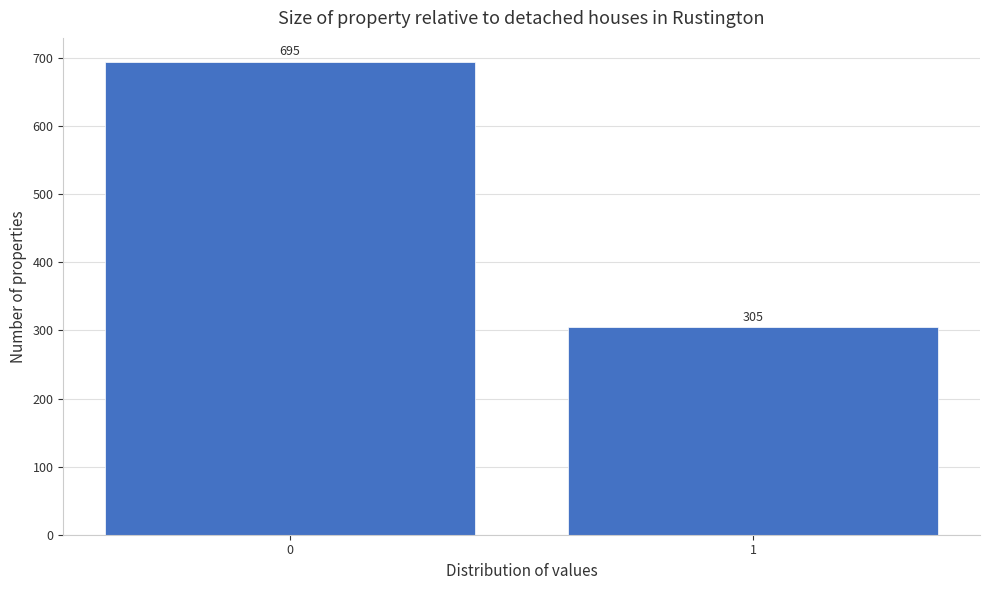

Reading left to right, what are all the values shown in this chart?

0=695	1=305